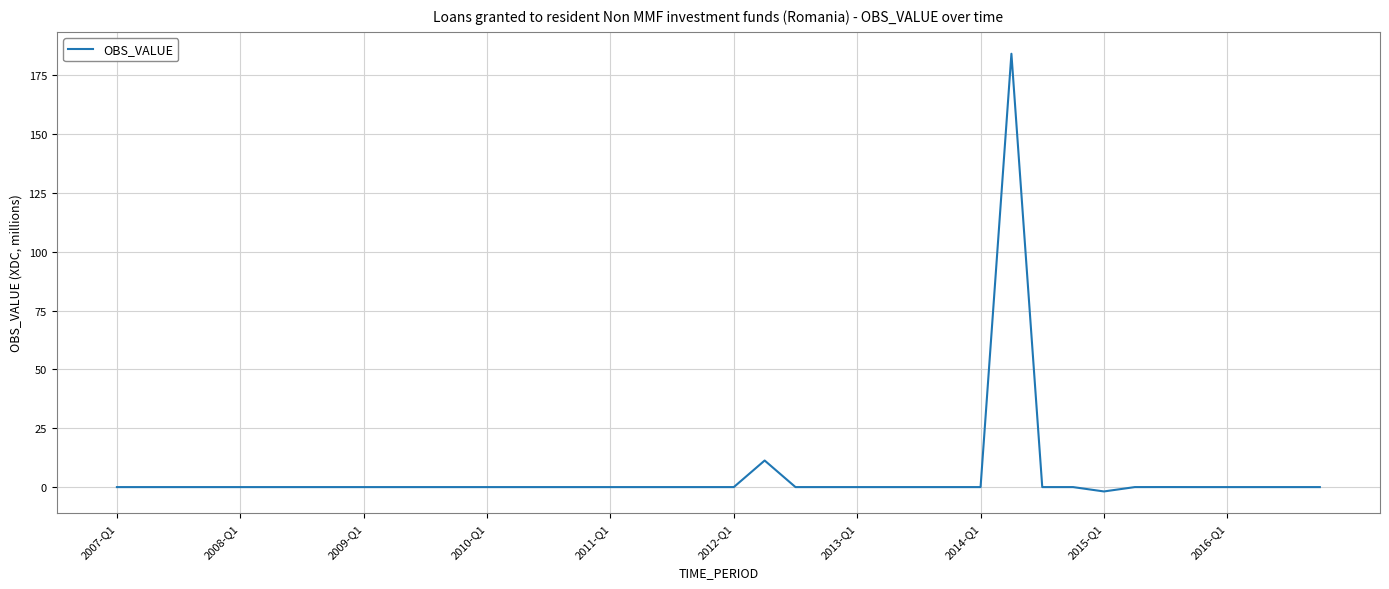

What is the maximum value shown in the chart?

184.2